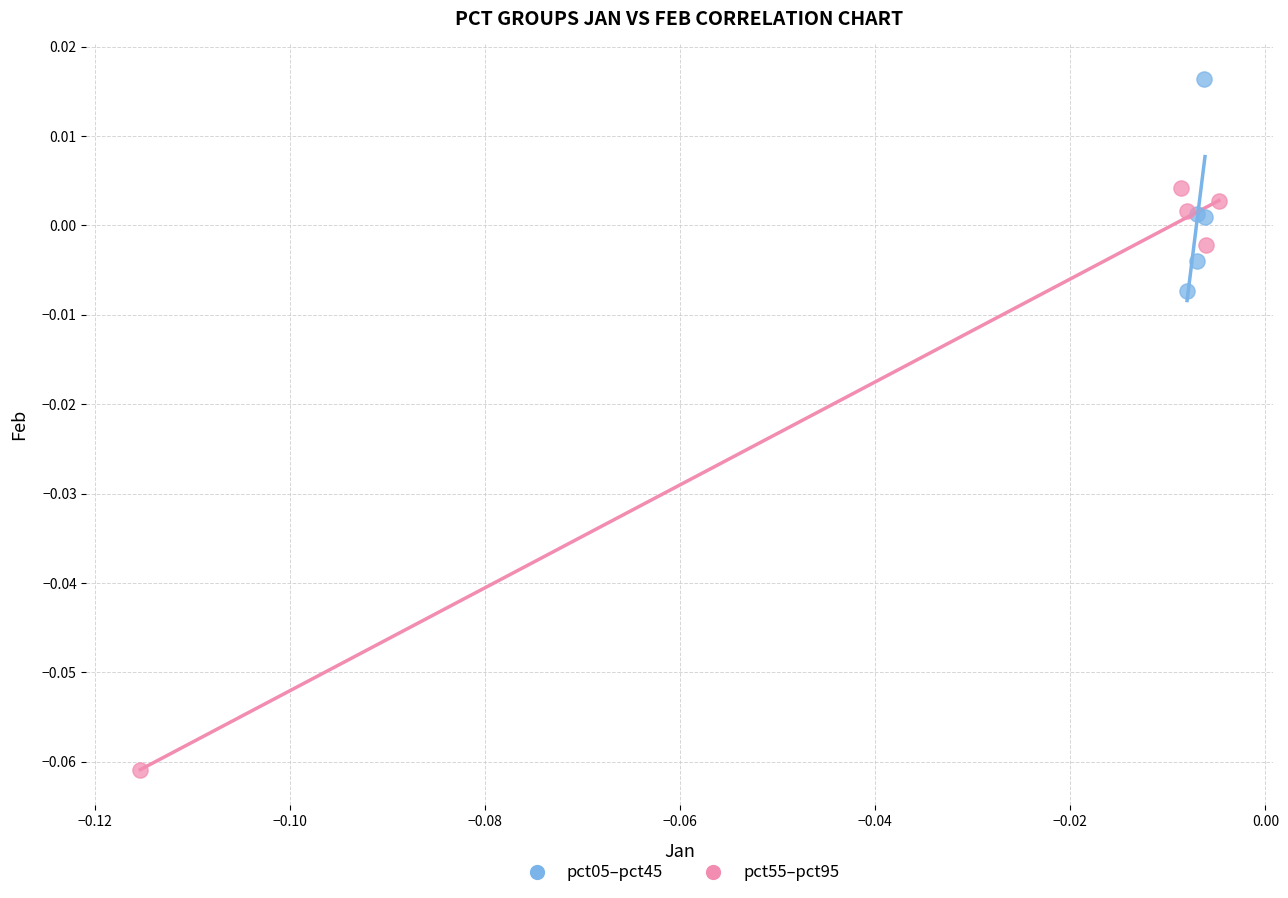

What are all the series names shown in the legend?

pct05–pct45, pct55–pct95